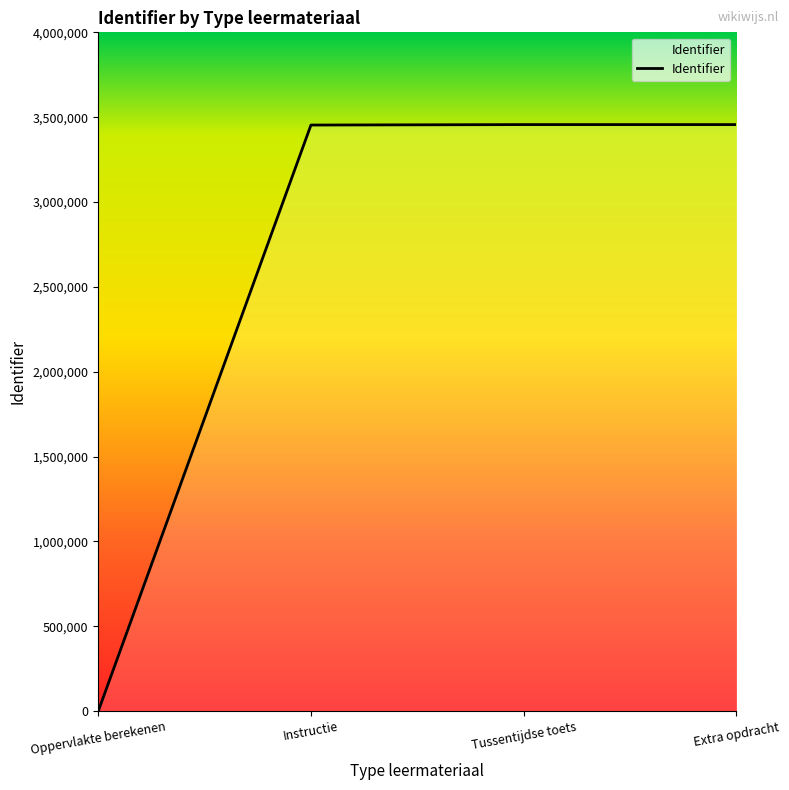

True or false: the data has more than 1 interior local peaks.

False